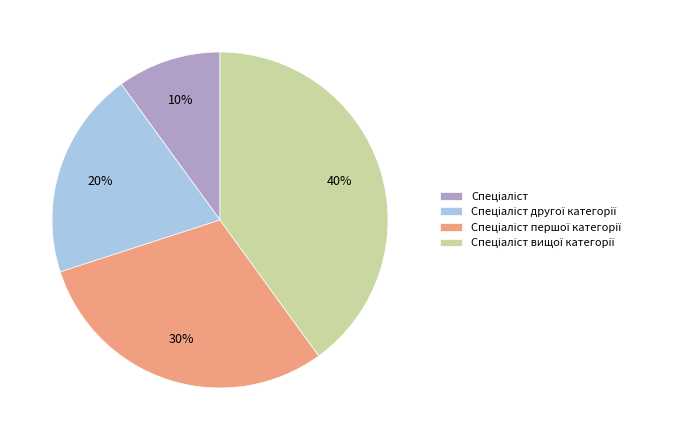

How many slices are in this pie chart?

4